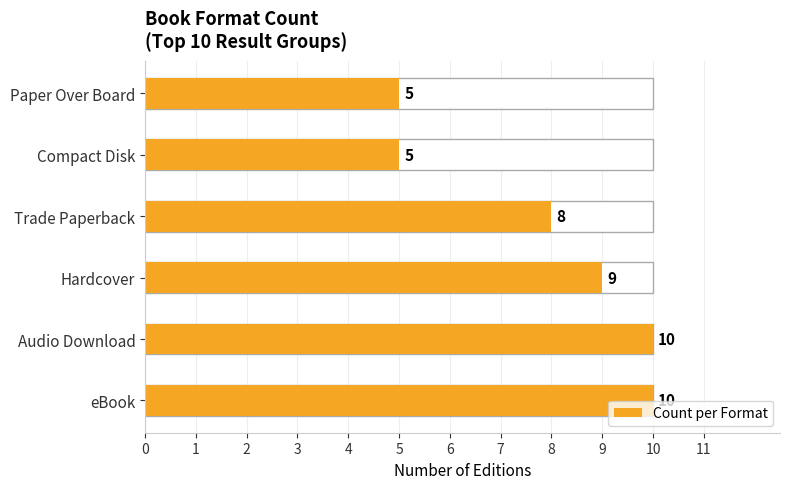

How many series are shown in this chart?

1